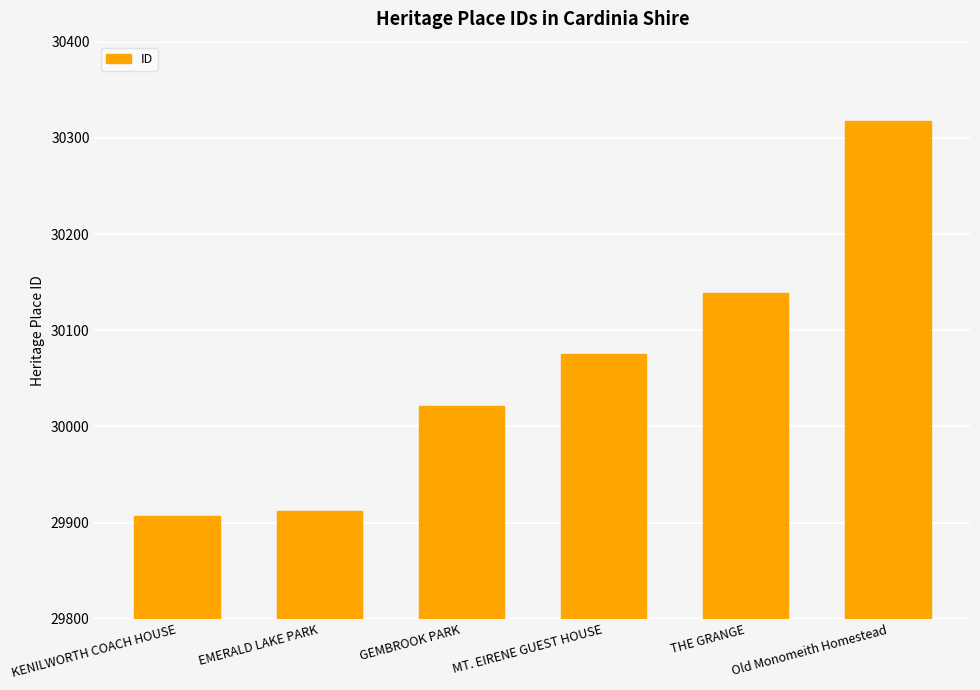

What is the maximum value shown in the chart?

30318